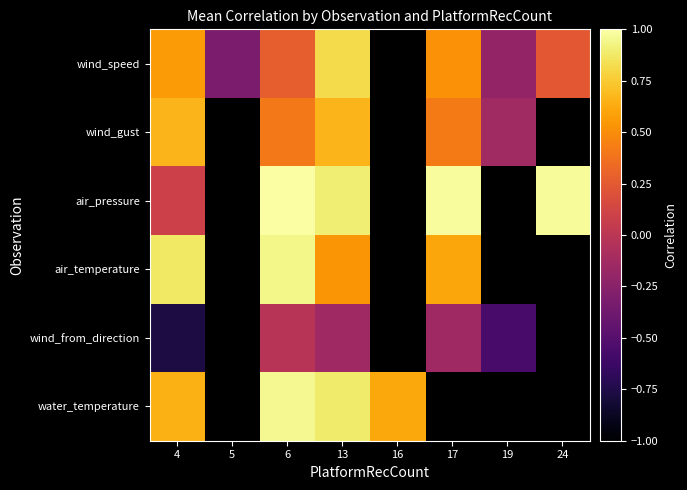

Rank the series by their maximum value, from highest to lowest.

air_pressure, water_temperature, air_temperature, wind_speed, wind_gust, wind_from_direction